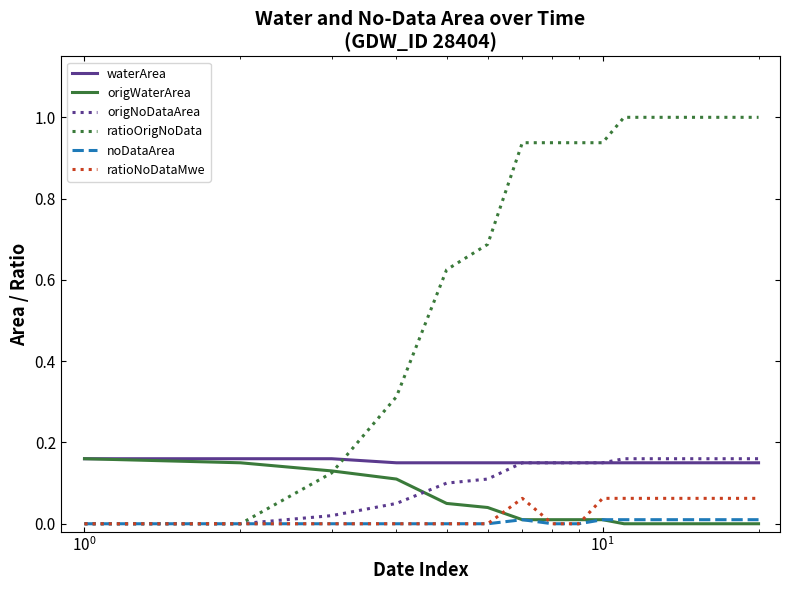

Which series has the largest total across all categories?

ratioOrigNoData